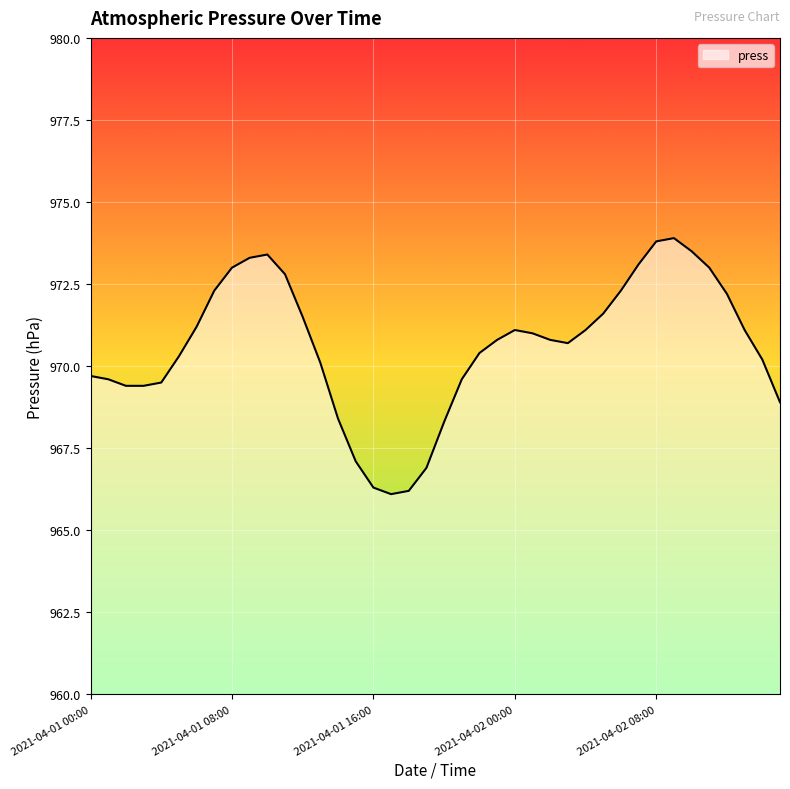

What is the minimum value shown in the chart?

966.1